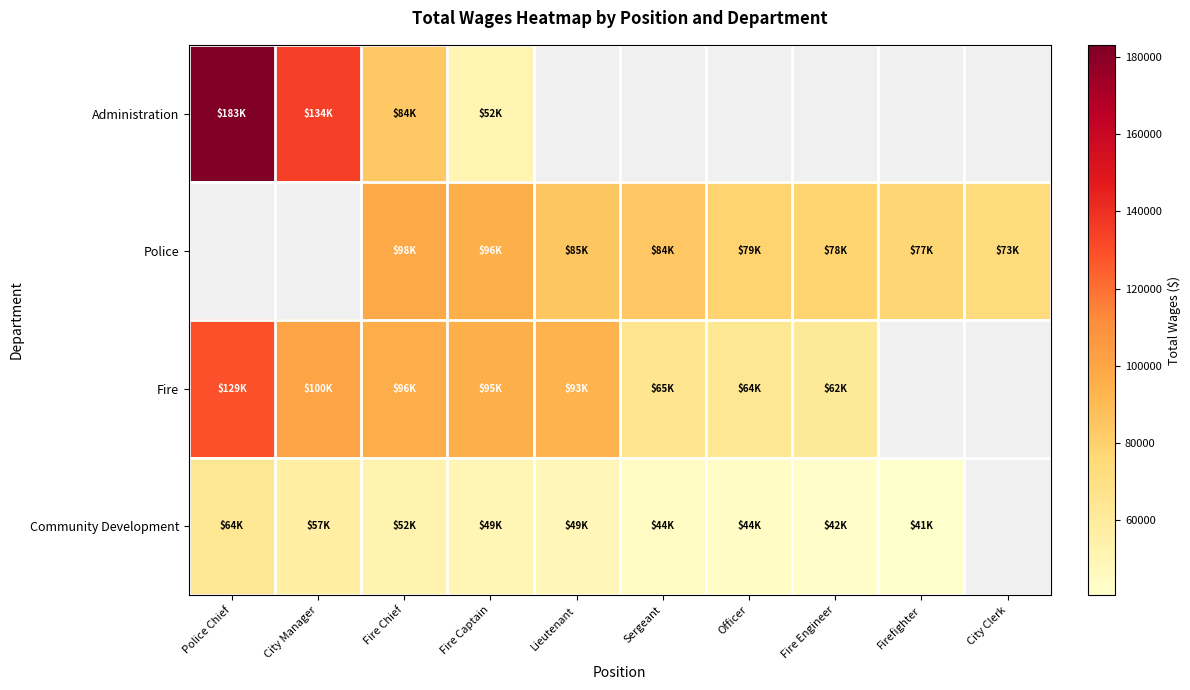

The Community Development series shows 42107.0 at Fire Engineer. True or false?

True